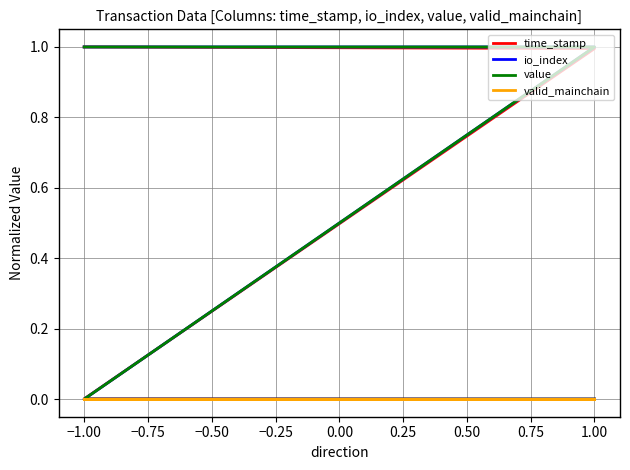

Between −1.00 and −0.50, which series saw the biggest shift?

io_index